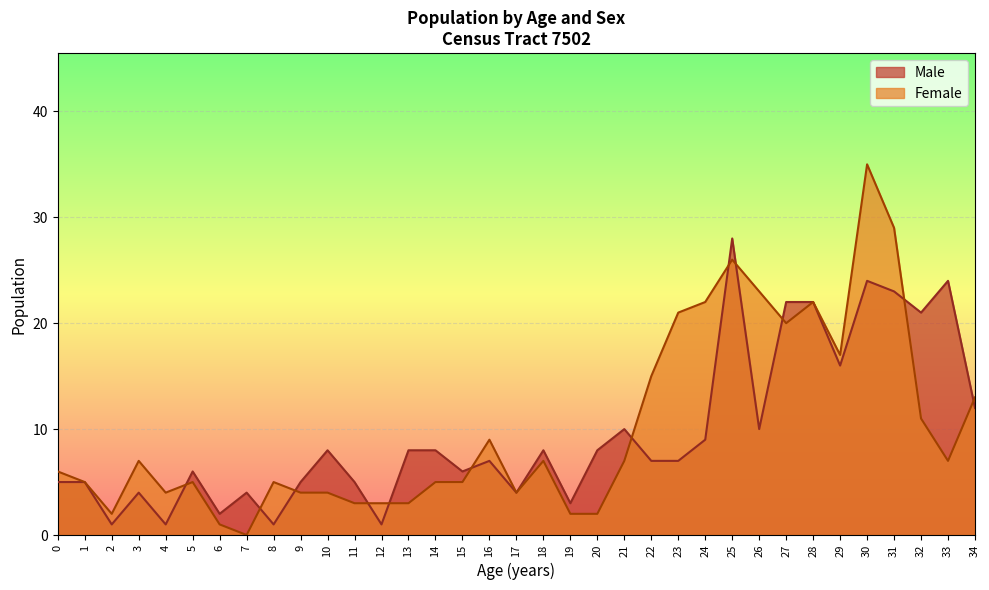

The value of Male at 15 is 11. True or false?

False